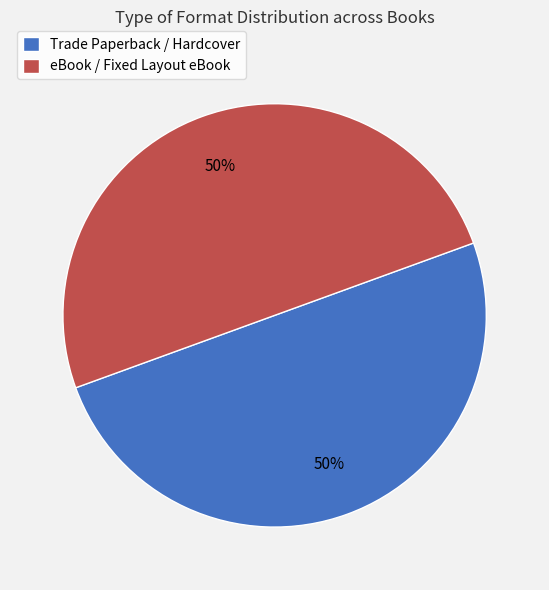

Is the sum of eBook / Fixed Layout eBook and Trade Paperback / Hardcover greater than half?

Yes